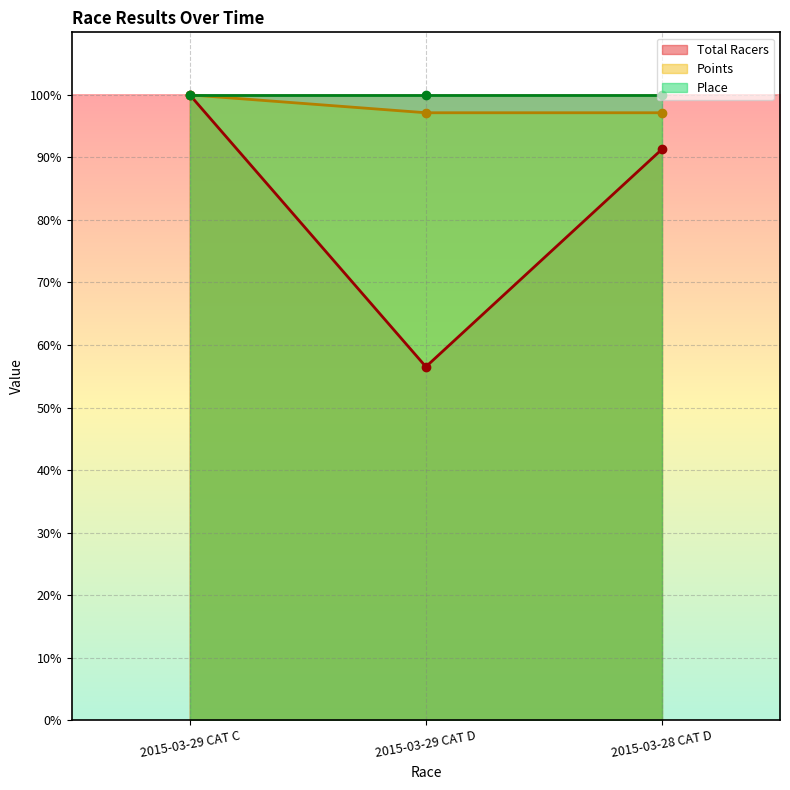

Where is Total Racers nearest to the value 78?

2015-03-28 CAT D